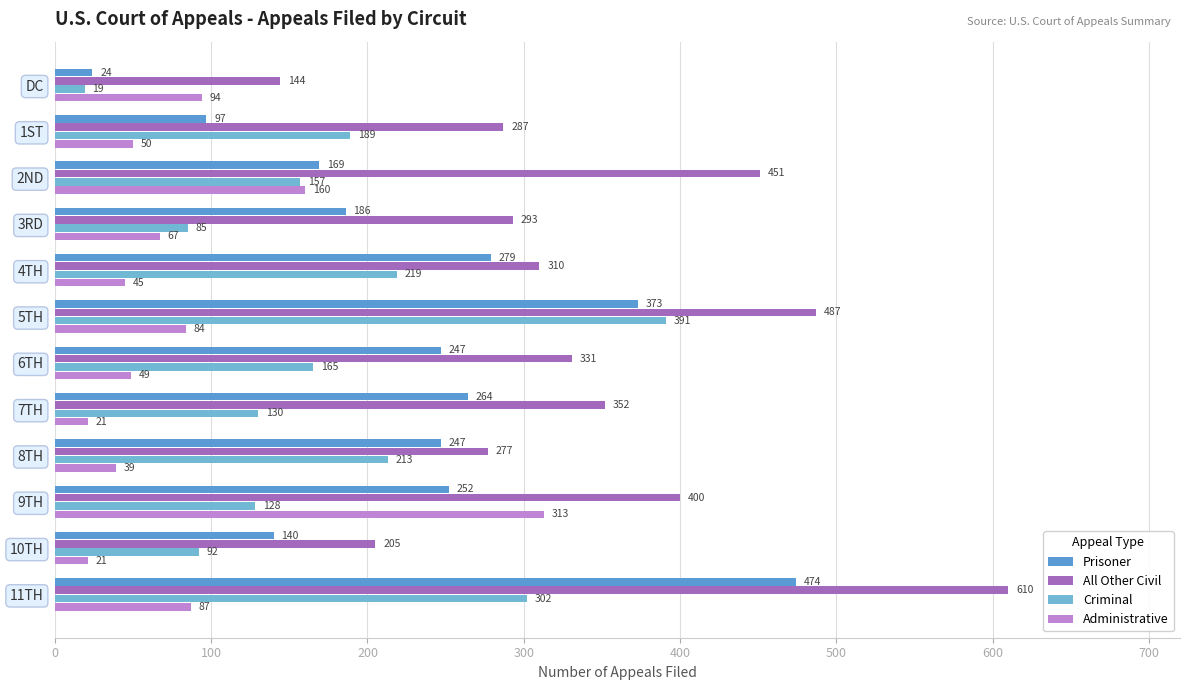

How many values in the Administrative series are below 67?

6